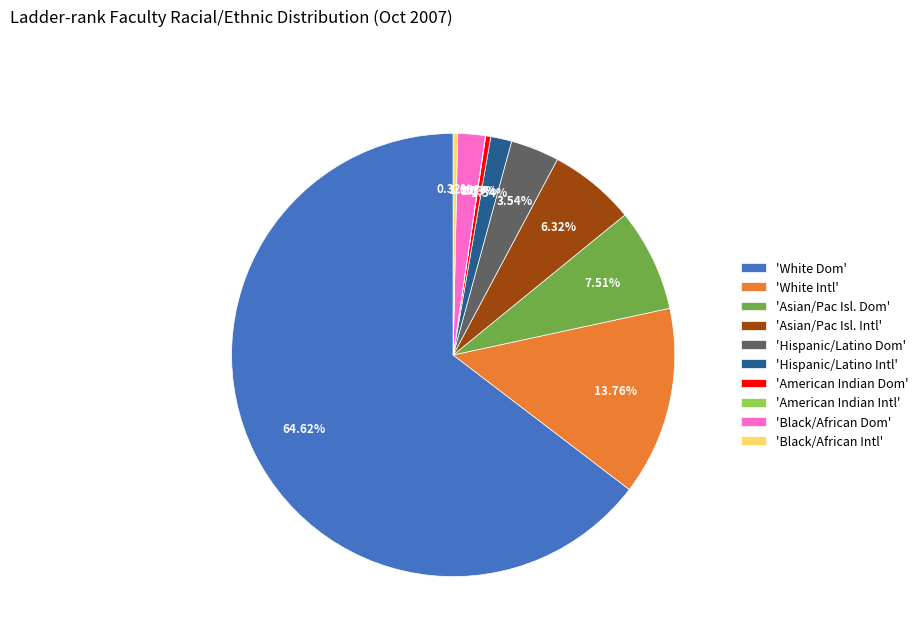

Which slice is the largest?

'White Dom'